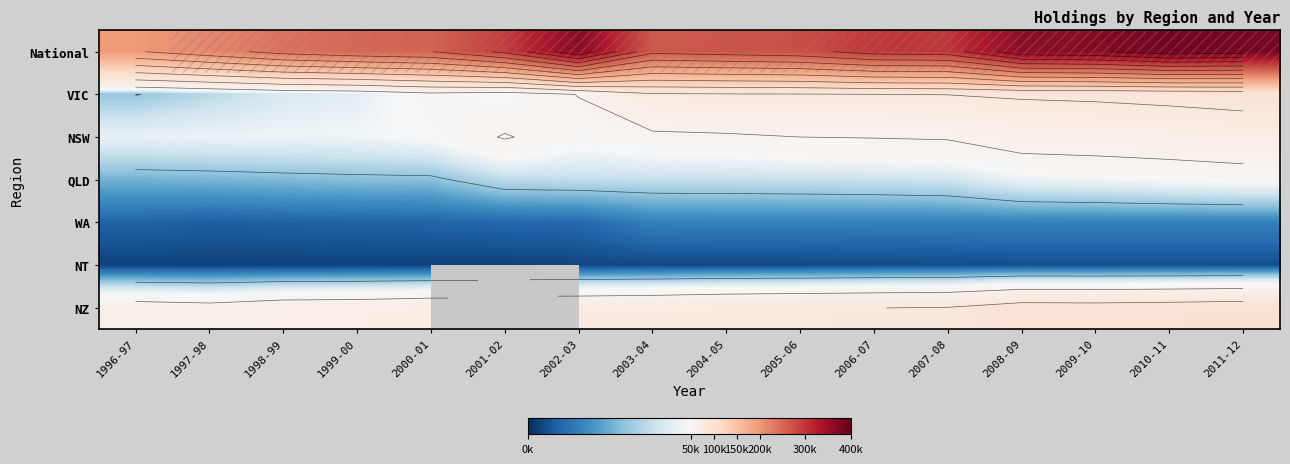

At which category is the sum across all series the highest?

2011-12